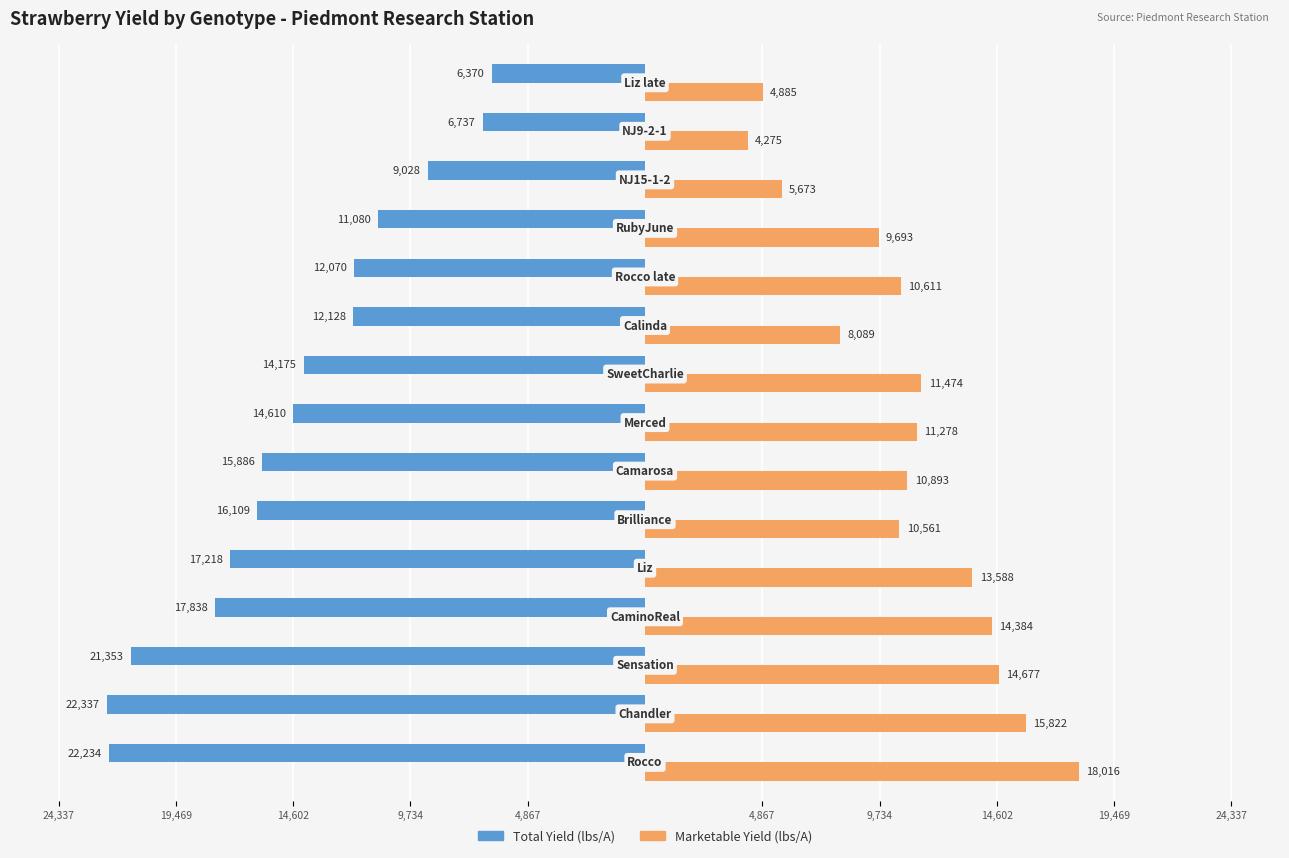

What are all the series names shown in the legend?

Total Yield (lbs/A), Marketable Yield (lbs/A)